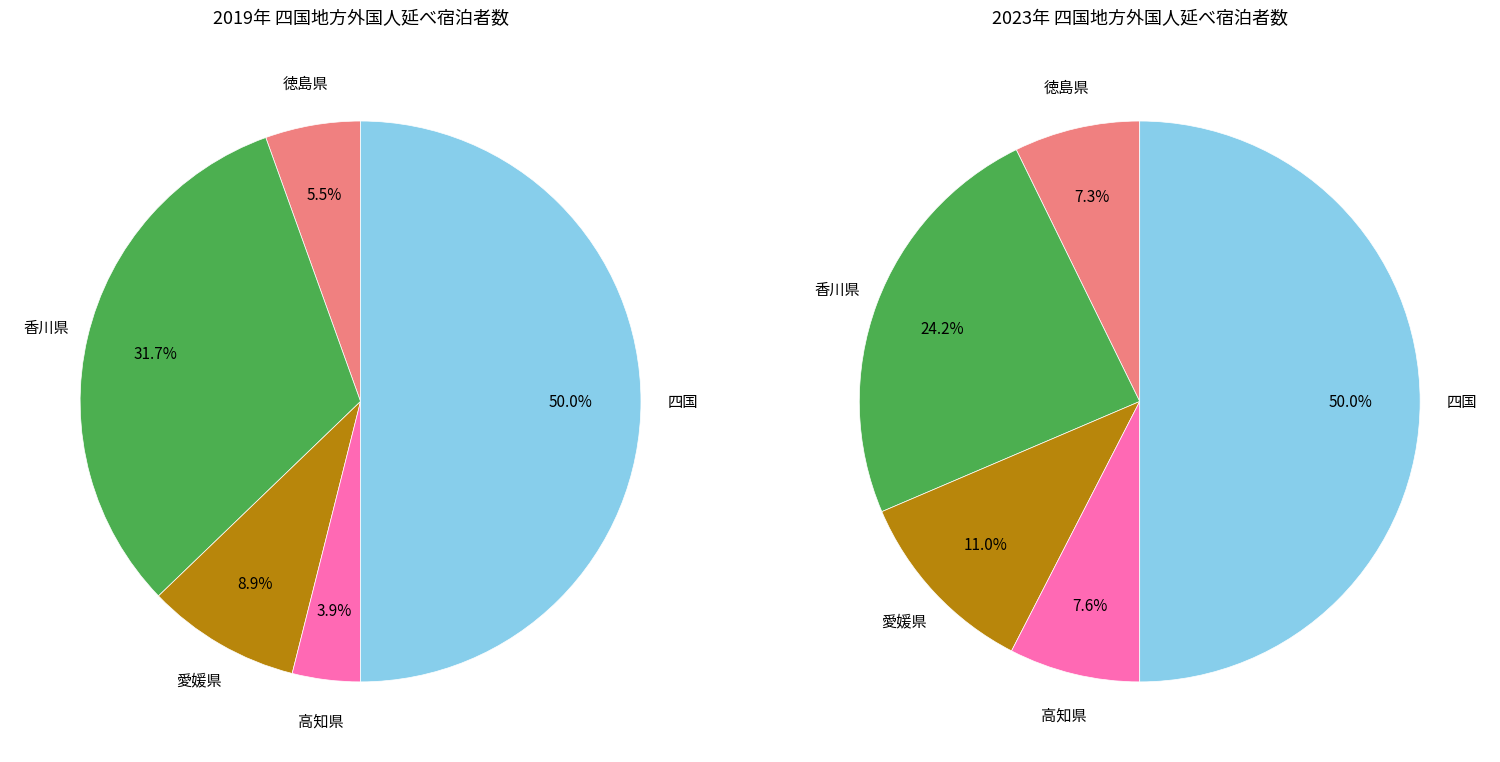

How many slices are in this pie chart?

5